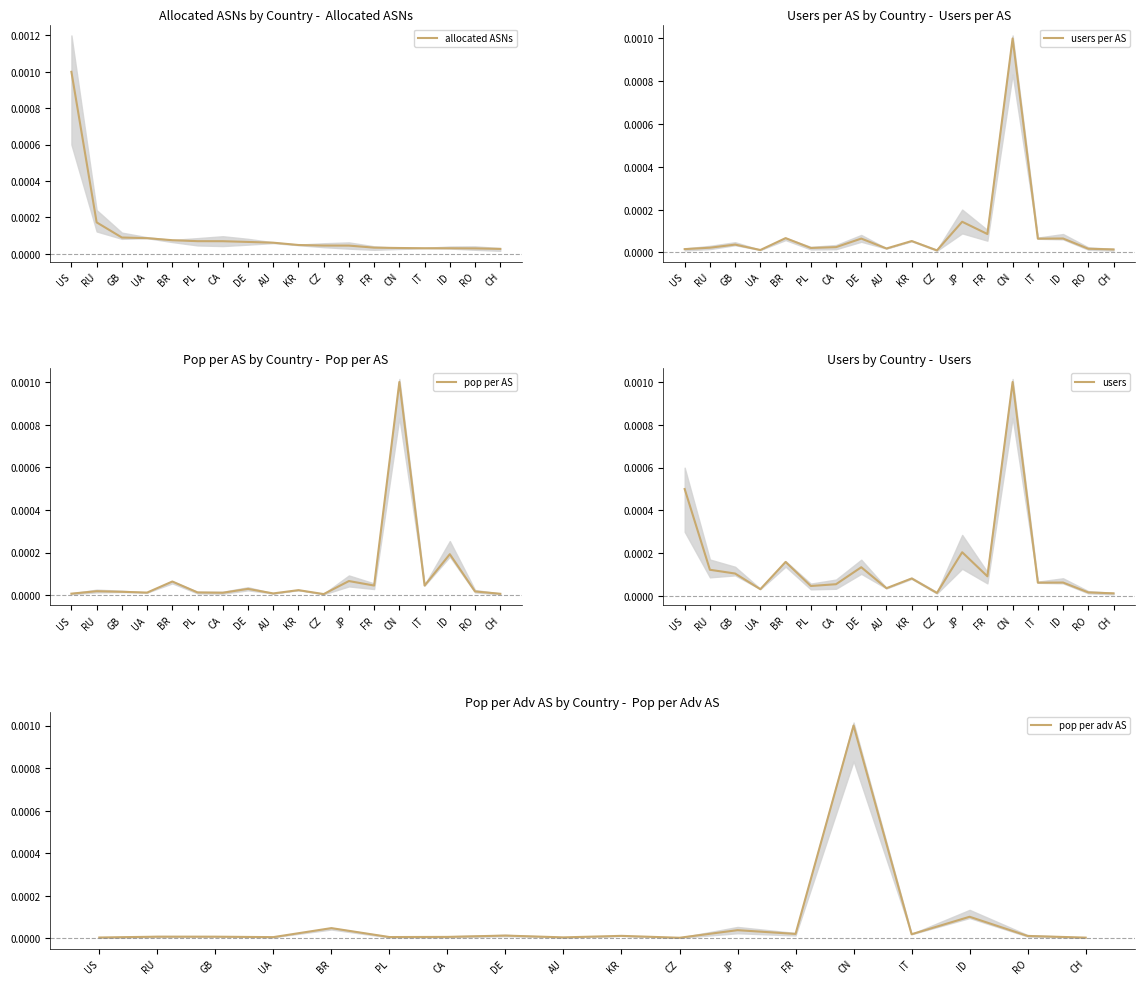

Is it true that allocated ASNs equals 0.0 at DE?

True